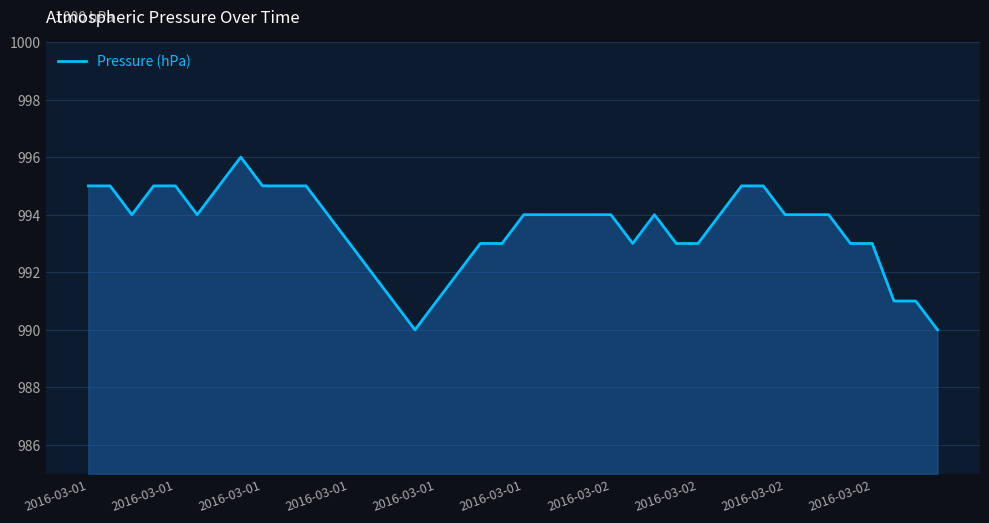

How many lines are shown in the chart?

1